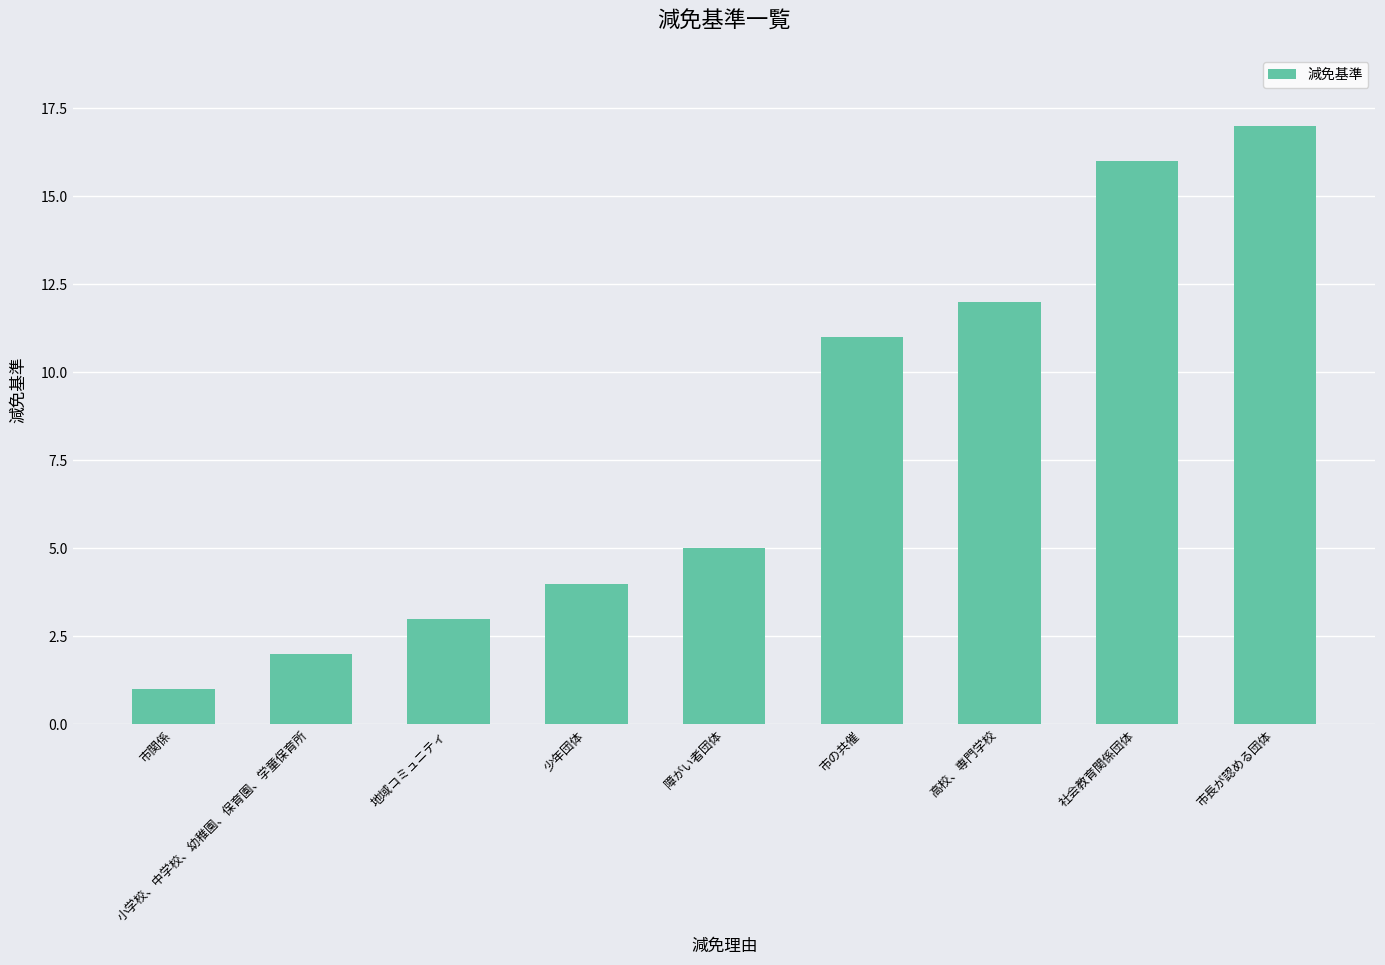

Is it true that the value at 市長が認める団体 is 17?

True